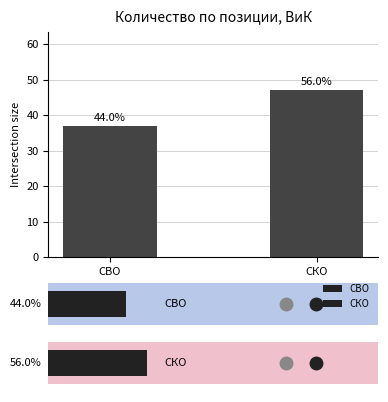

Where is the data nearest to the value 42?

СВО